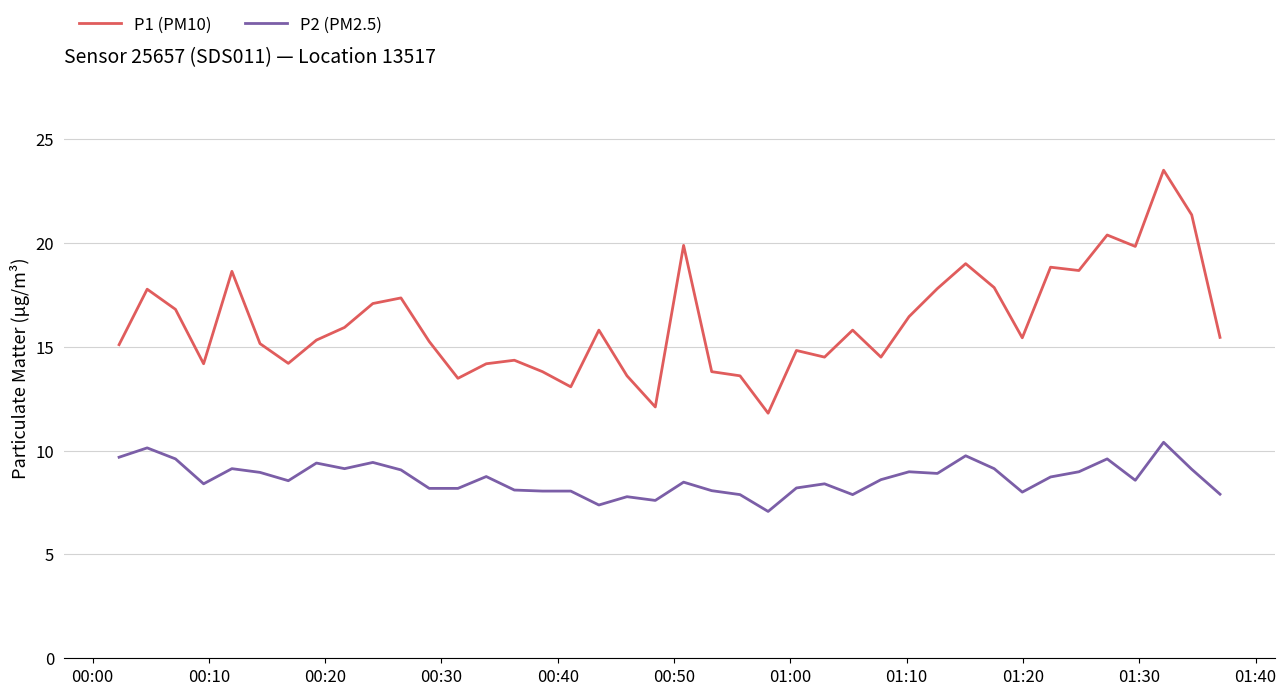

List the series in order of their overall mean, highest first.

P1 (PM10), P2 (PM2.5)